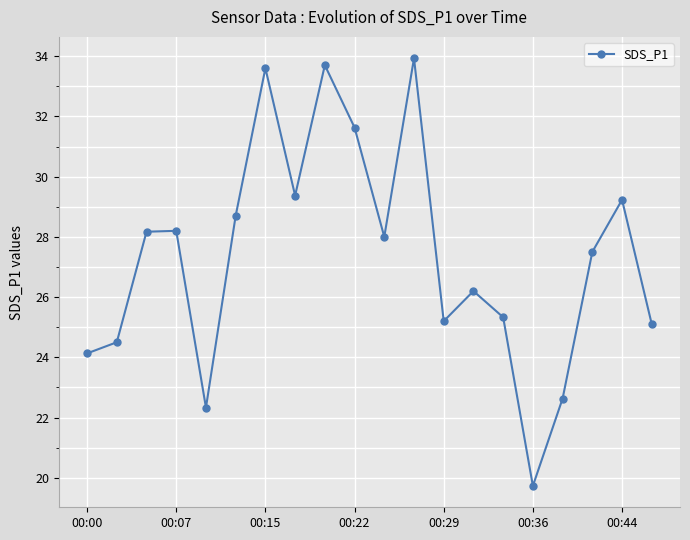

How many points are higher than both their immediate neighbors (excluding endpoints)?

6